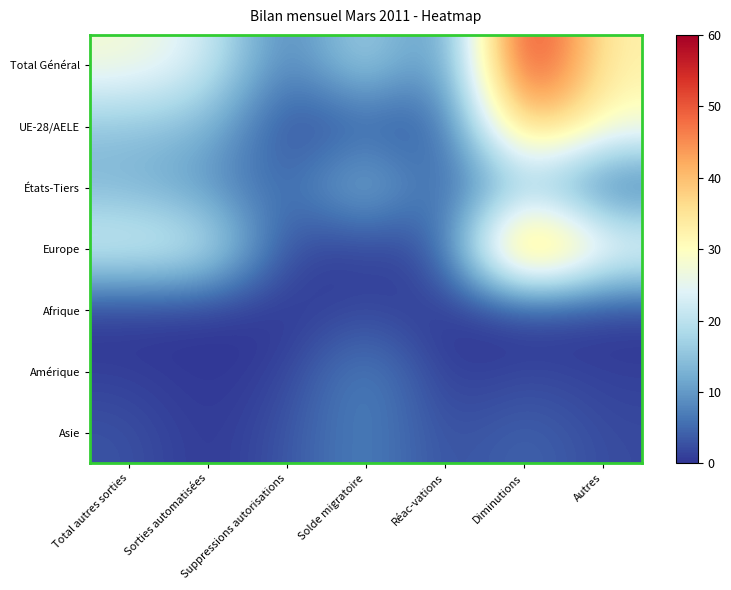

What is the total value across all series at Suppressions autorisations?

15